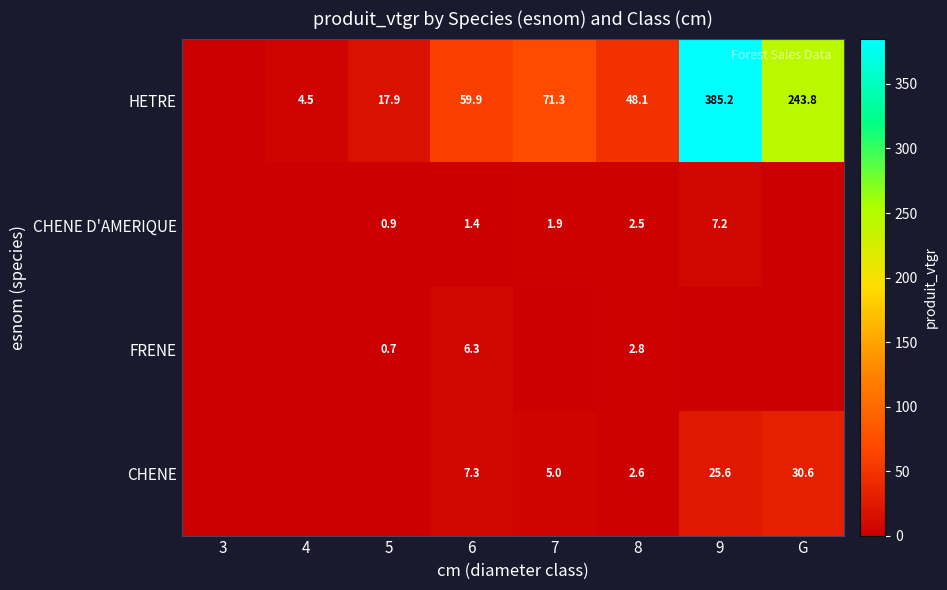

At which category is the sum across all series the highest?

9